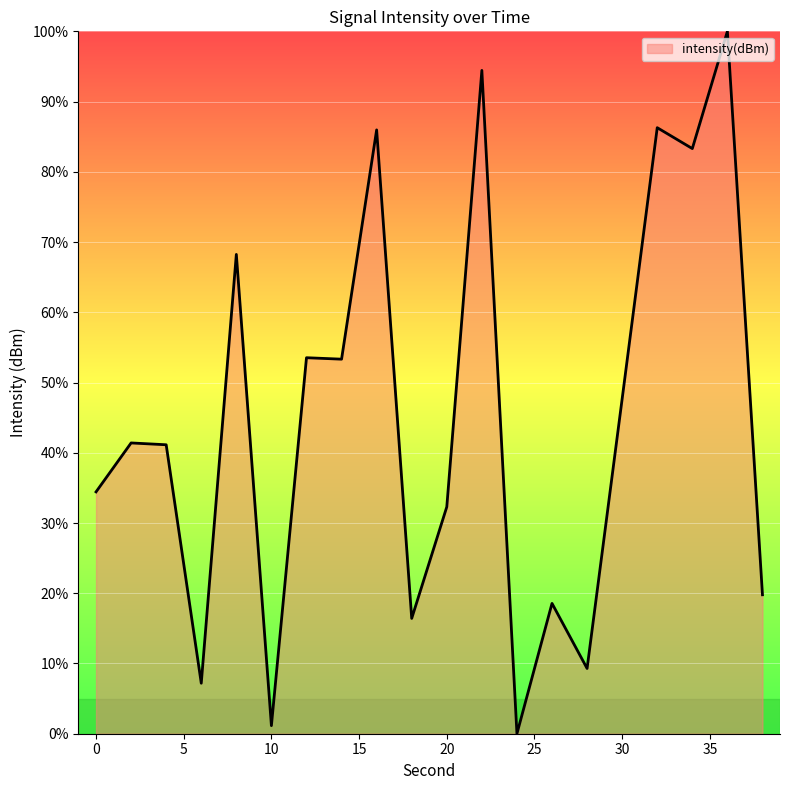

What is the maximum value shown in the chart?

100.0